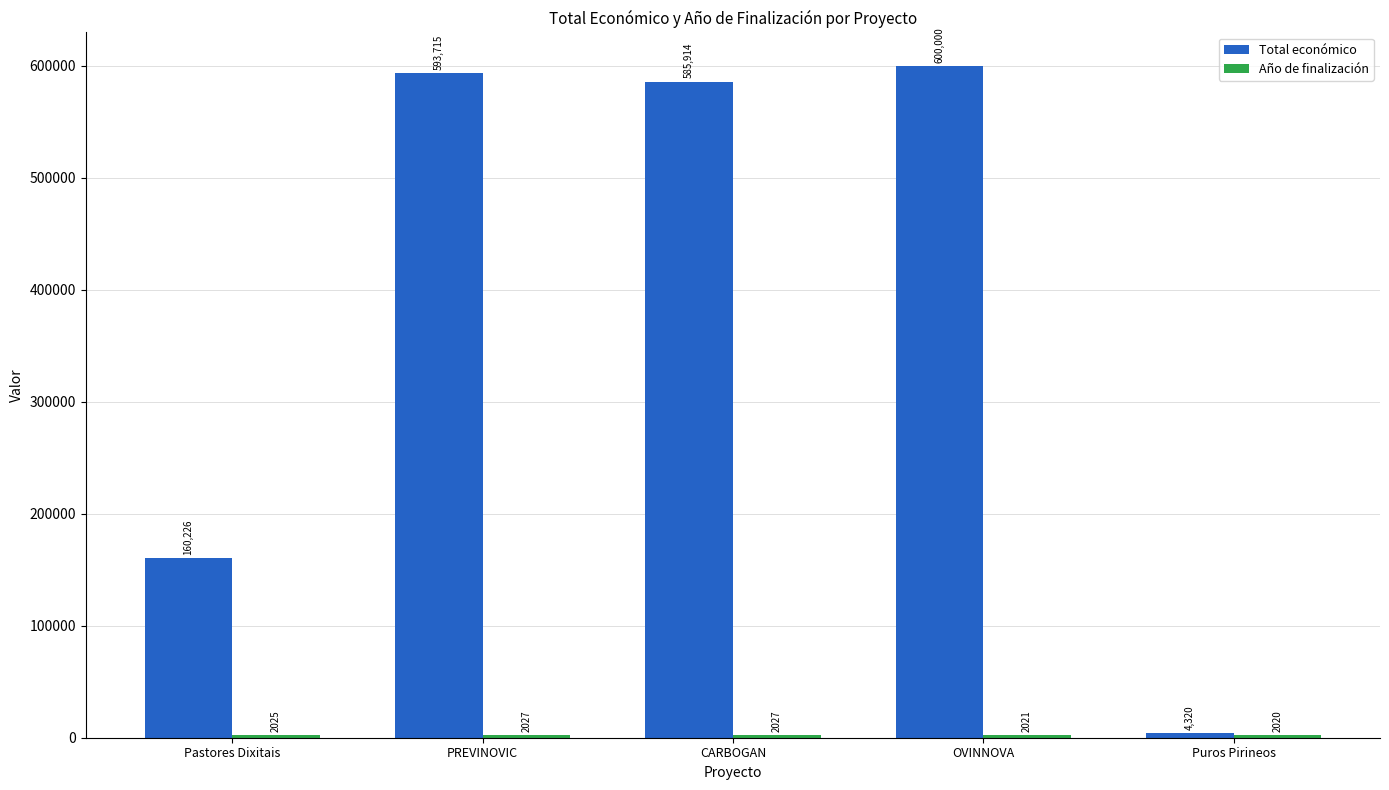

Read the Total económico value at OVINNOVA.

600000